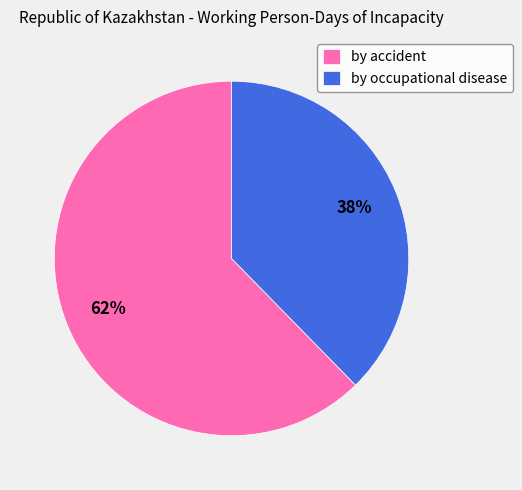

Rank the categories by value from highest to lowest.

by accident, by occupational disease